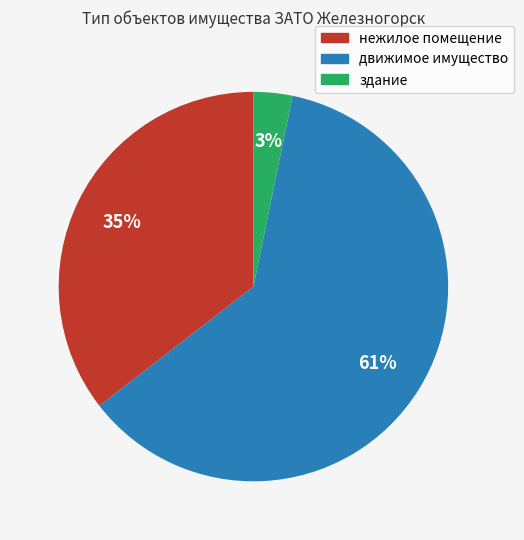

To the nearest percent, what portion does нежилое помещение represent?

35%